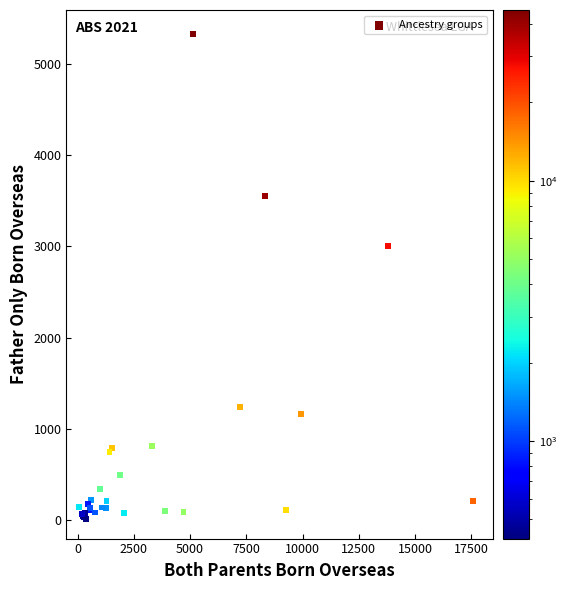

What Y value in the scatter plot is closest to 2669?

3005